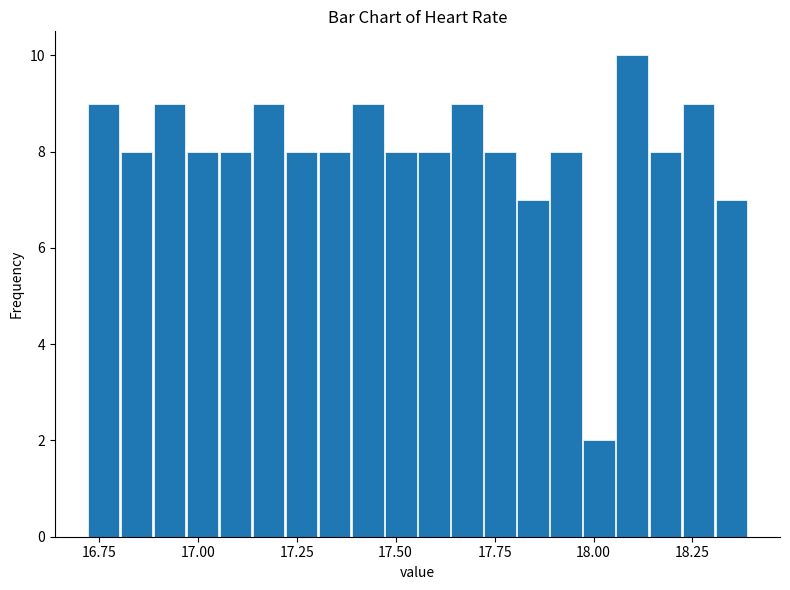

Read against the x-axis, roughly where is the centre of the tallest bar?

18.10